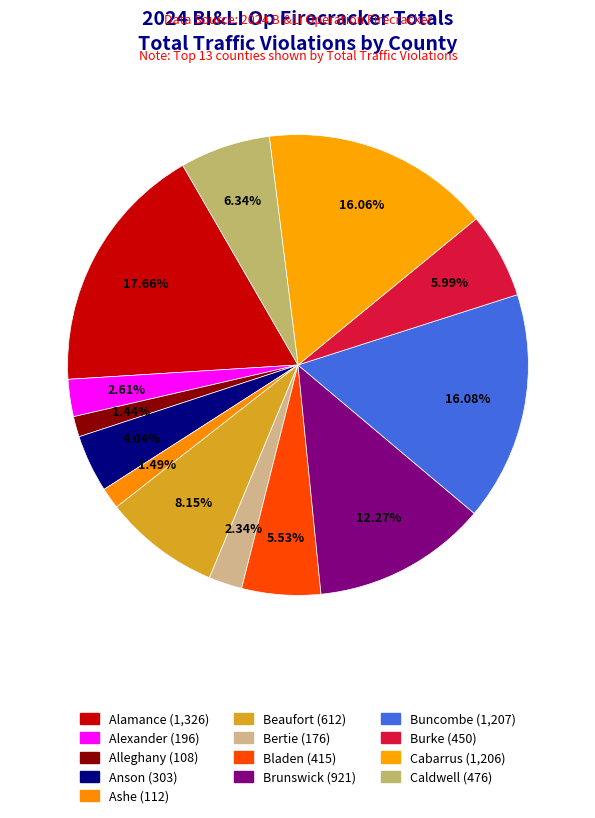

What is the largest slice in the pie chart?

Alamance